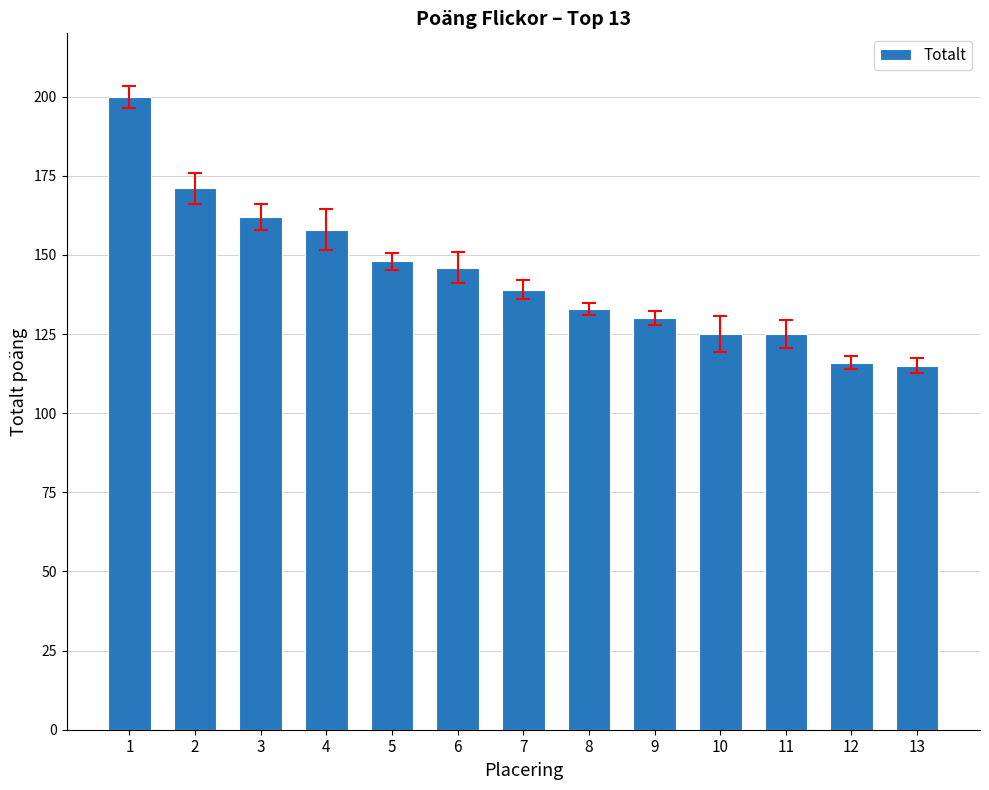

Which has a higher value, 6 or 4?

4